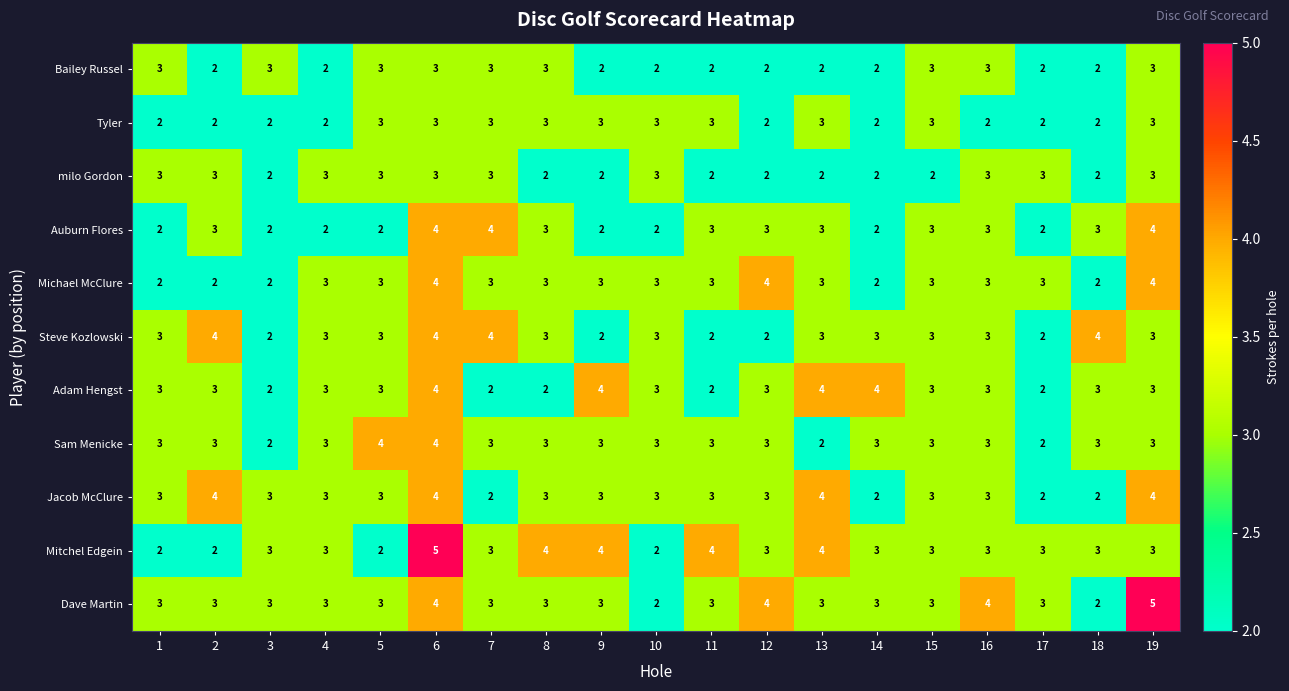

How many Jacob McClure values are between 3 and 4?

15